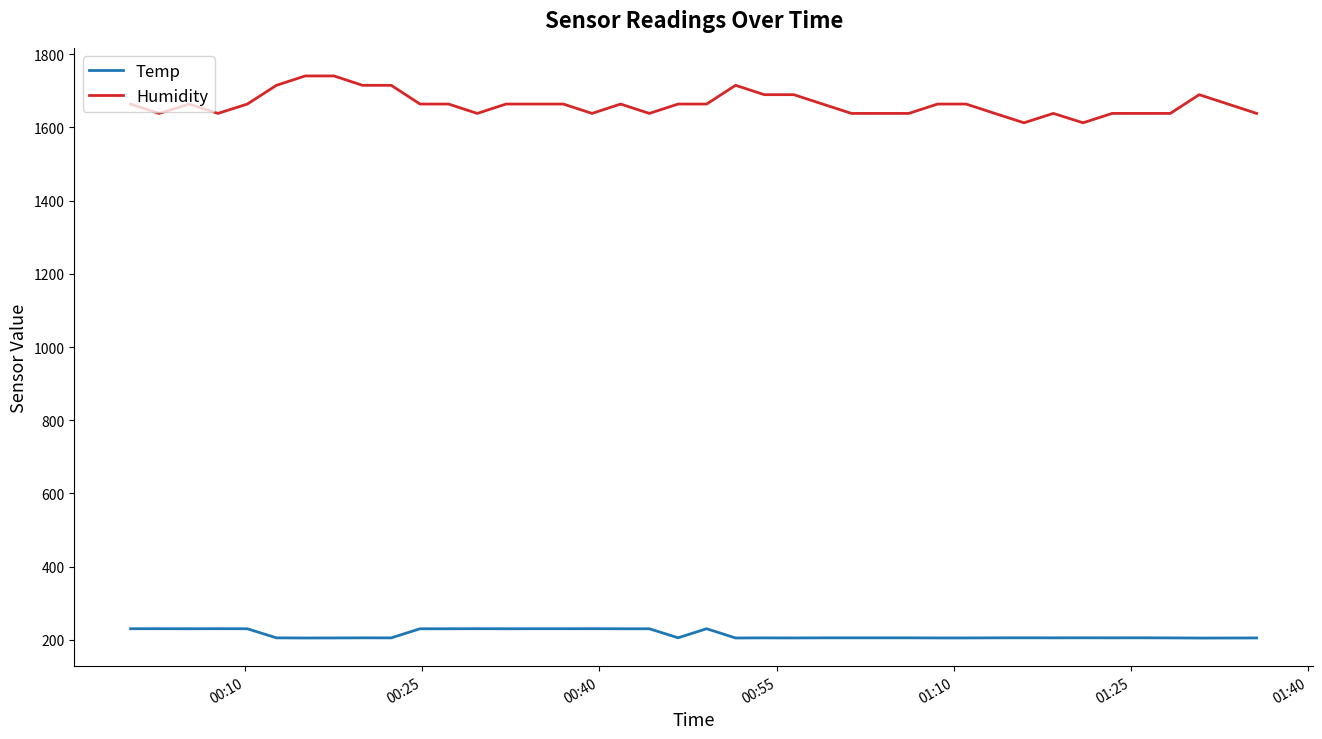

What is the lowest value of the Humidity series?

1612.8